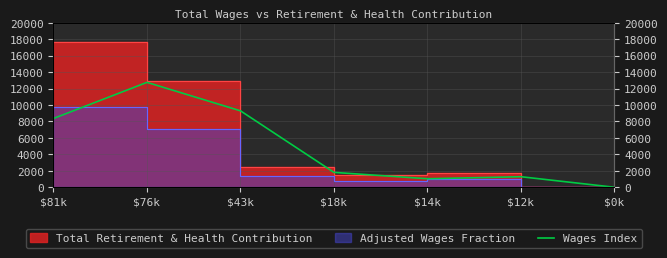

Reading left to right, what are all the values shown in this chart?

8365.7	12757.0	9295.9	1808.6	1036.8	1281.6	0.0